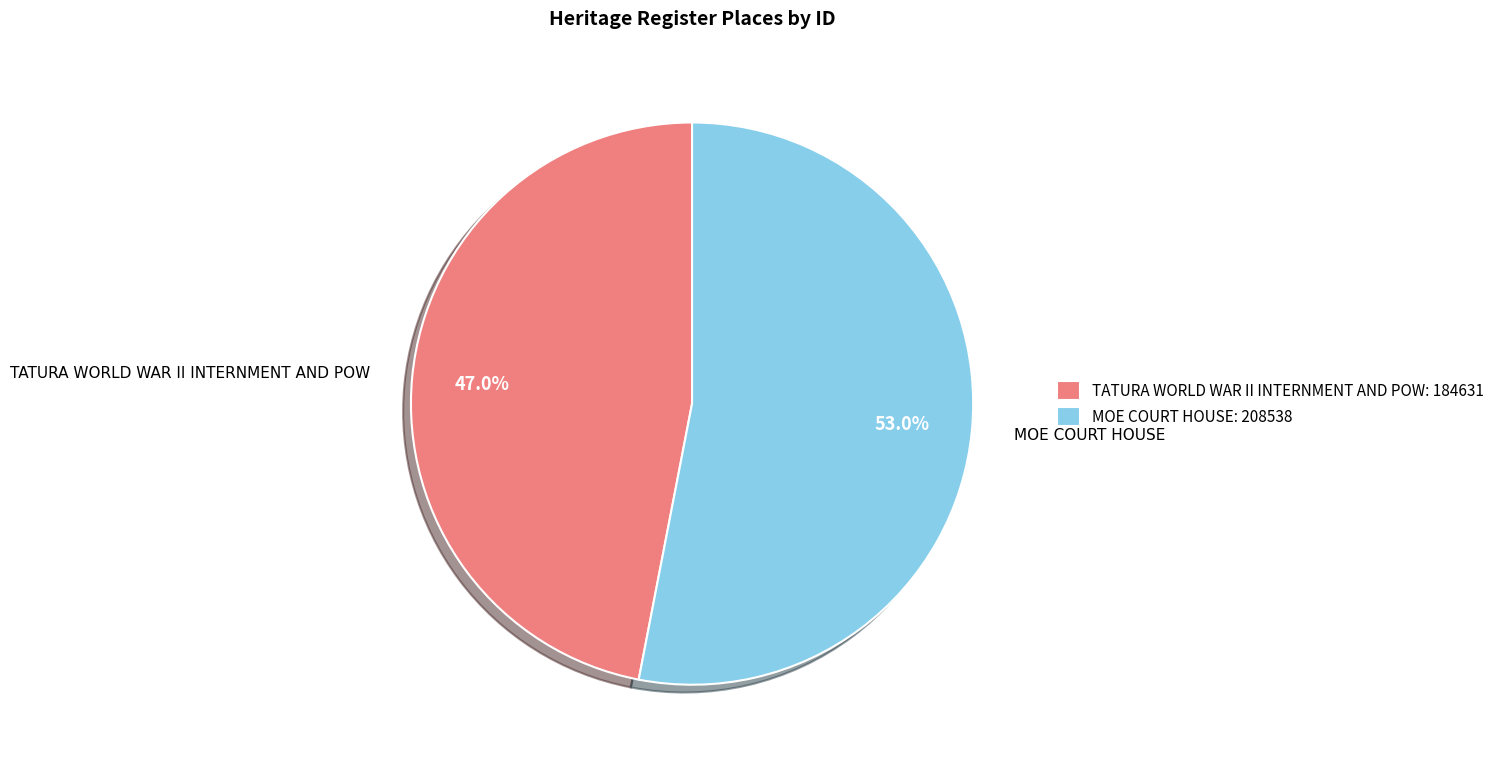

What percentage is the MOE COURT HOUSE slice, to the nearest percent?

53%